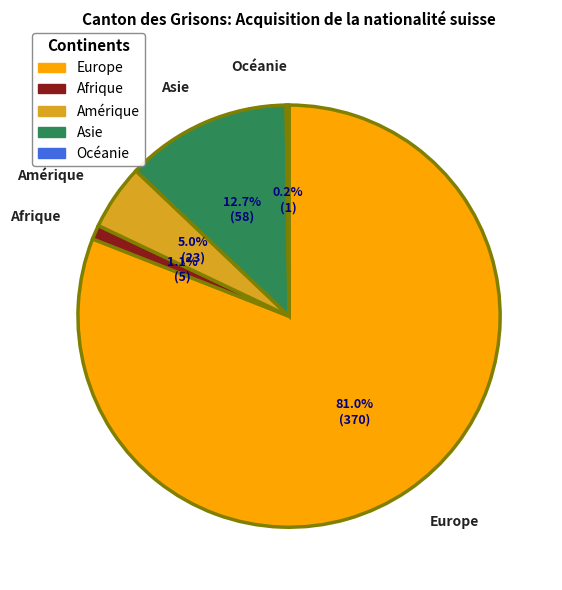

True or false: Afrique accounts for 1% of the total.

True